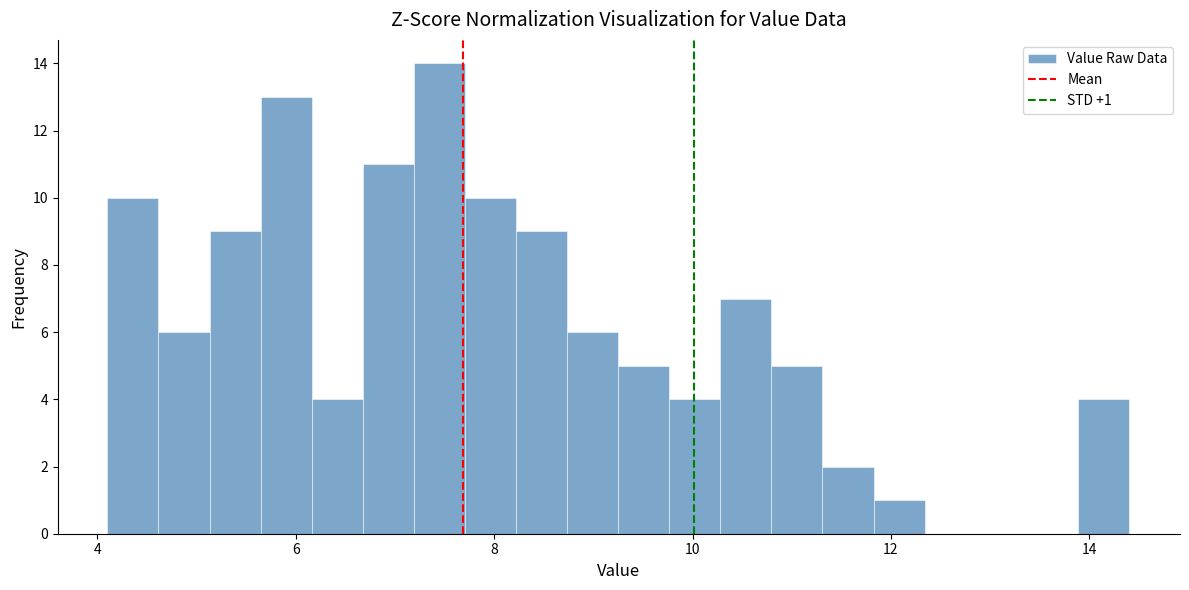

Read against the x-axis, roughly where is the centre of the tallest bar?

7.4